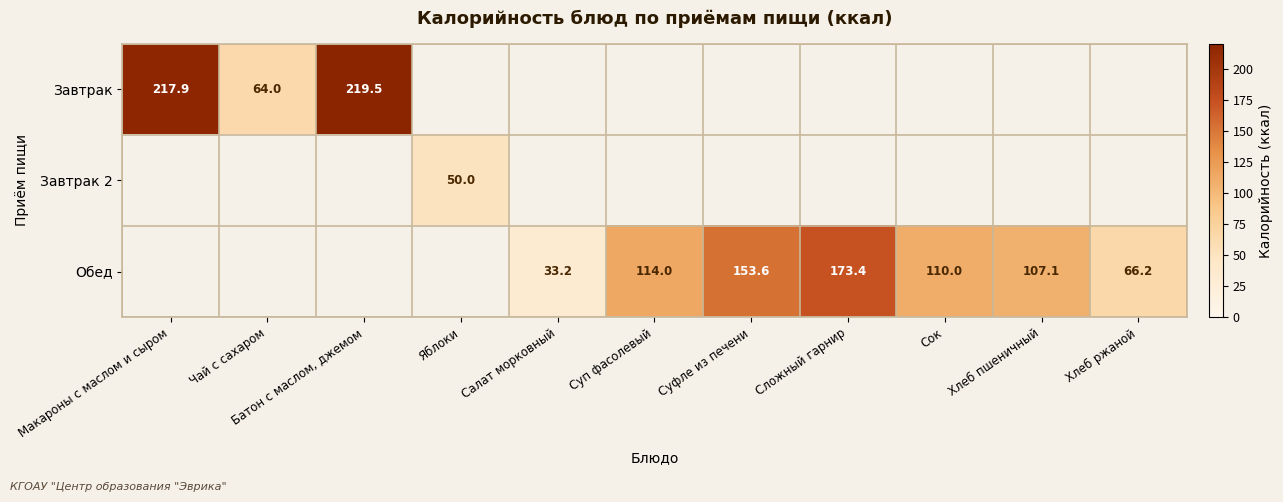

The value of Обед at Сок is 110.0. True or false?

True